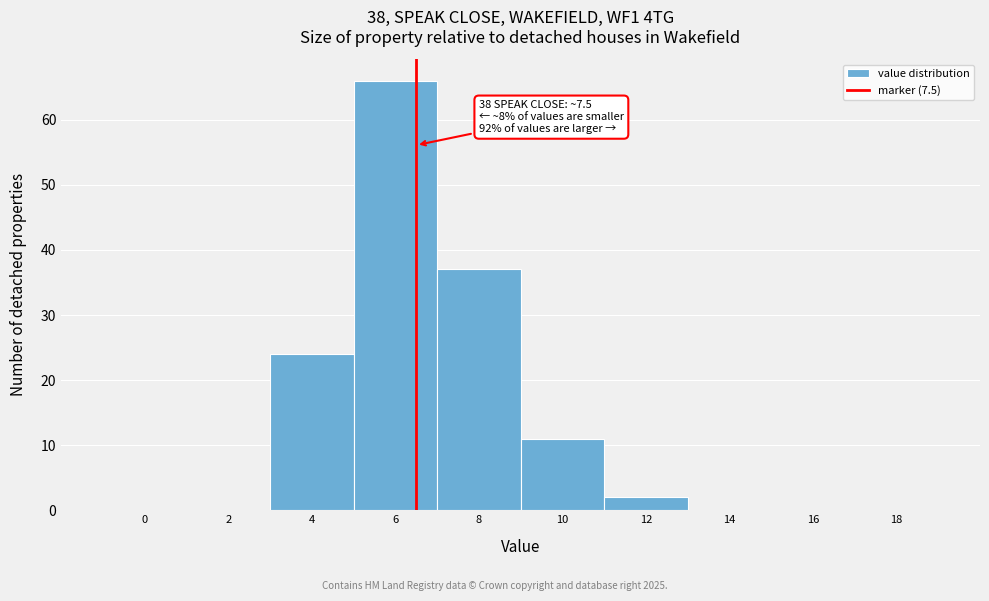

Reading right to left, what are all the values shown in this chart?

18=0	16=0	14=0	12=2	10=11	8=37	6=66	4=24	2=0	0=0